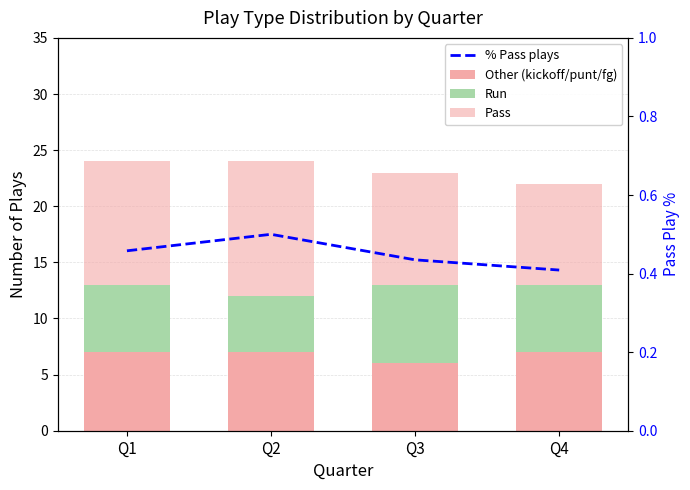

Which series has the largest range (max minus min)?

Pass